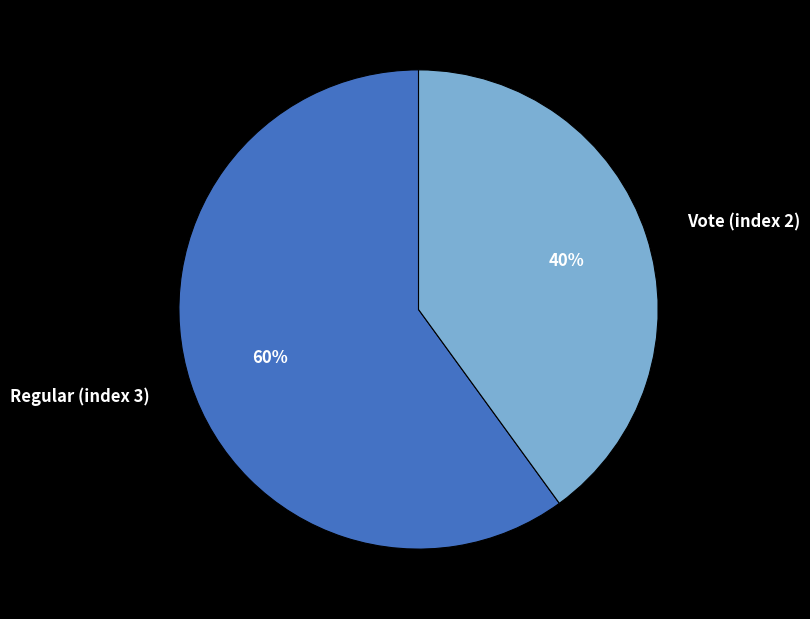

To the nearest percent, what is the difference between the Regular (index 3) and Vote (index 2) slice percentages?

20%